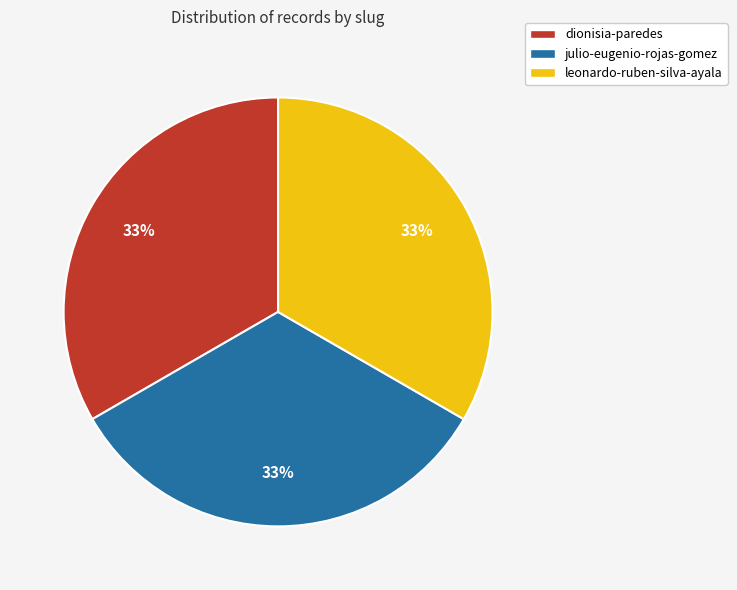

The leonardo-ruben-silva-ayala slice represents 33% of the pie. True or false?

True